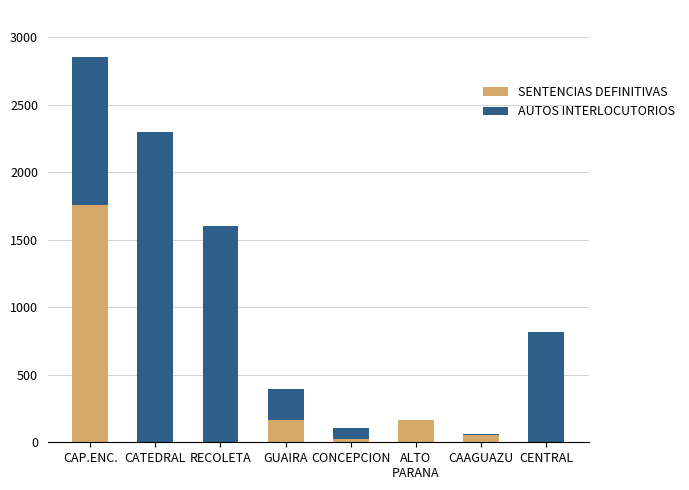

What is the sum of all SENTENCIAS DEFINITIVAS values?

2165